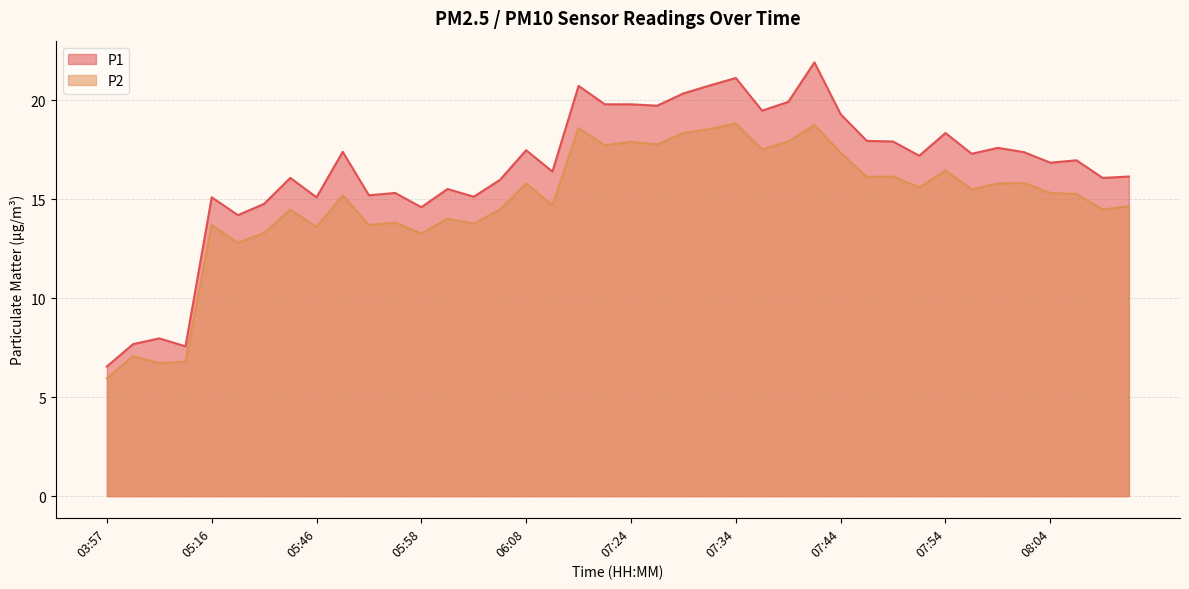

Does the chart display data point markers on the line(s)?

No